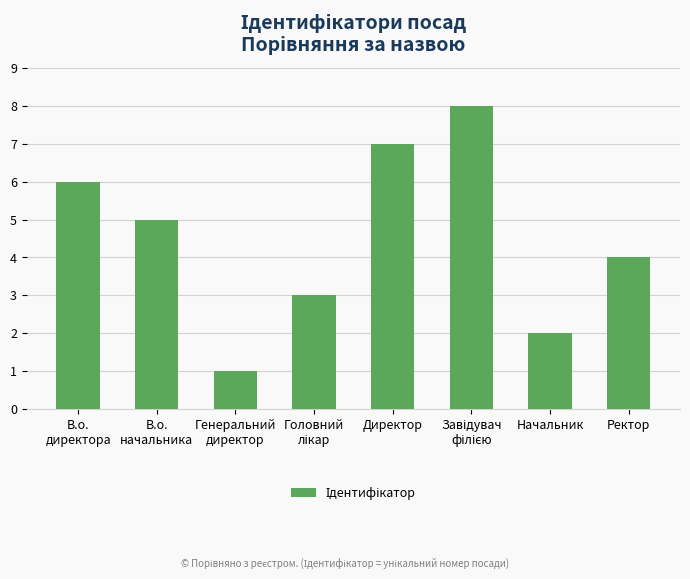

Where does the data first go above 5?

В.о.
директора